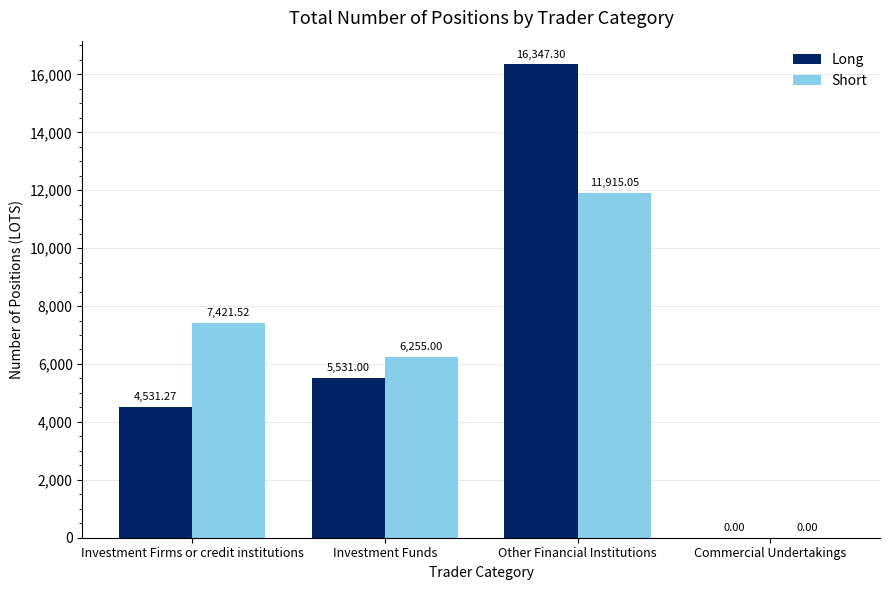

Where does the Short series first go above 7421?

Investment Firms or credit institutions